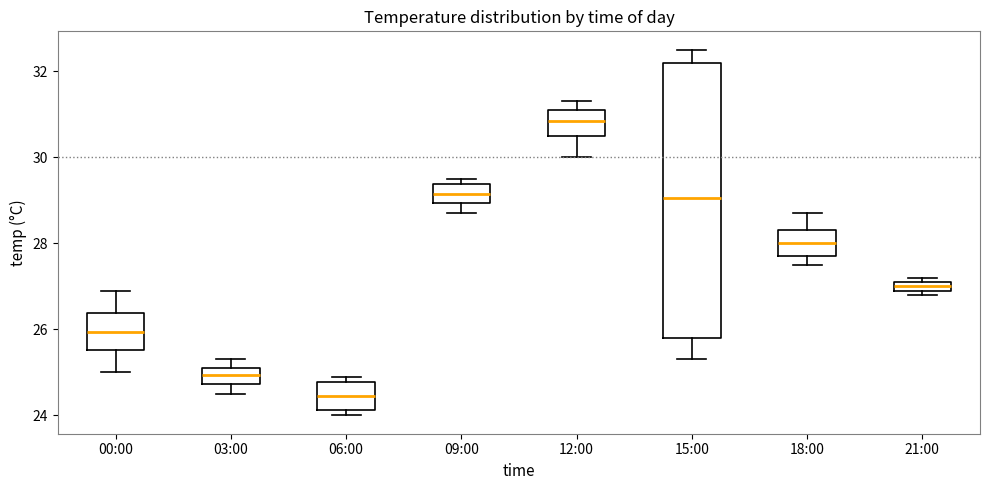

Which box has the highest median line?

12:00